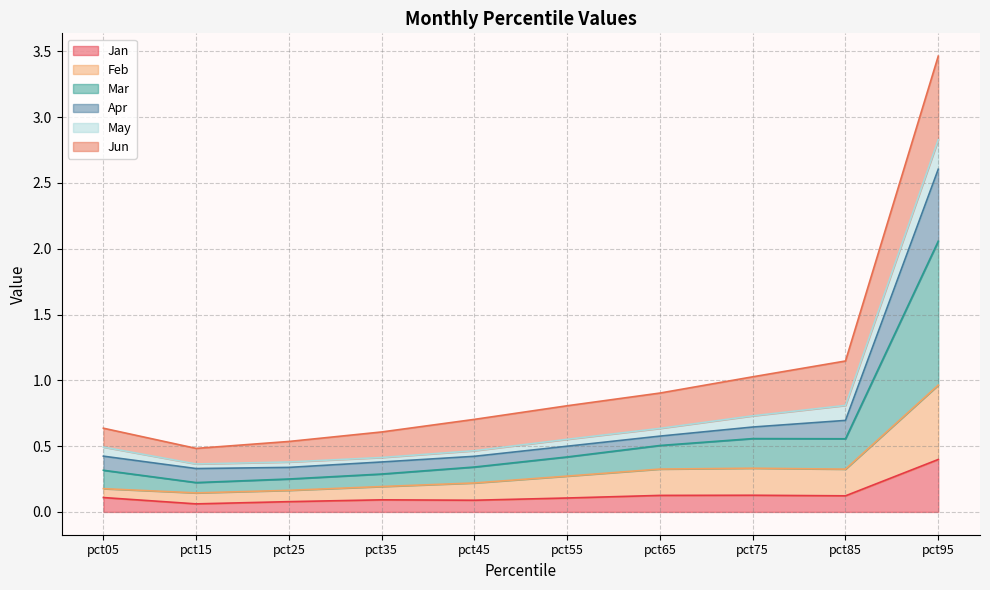

Is it true that Jan equals 0.4 at pct95?

True